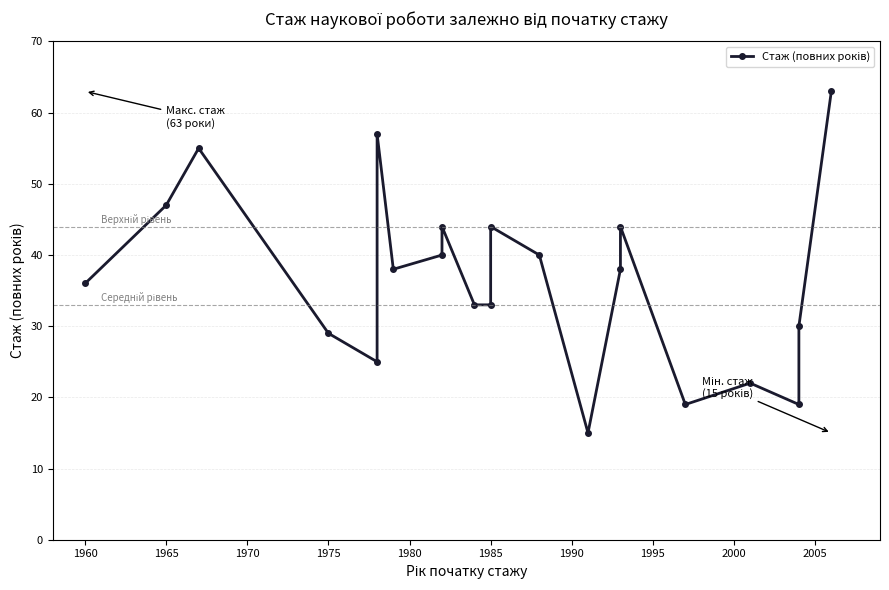

What is the change in value from 1980 to 1990?

-17